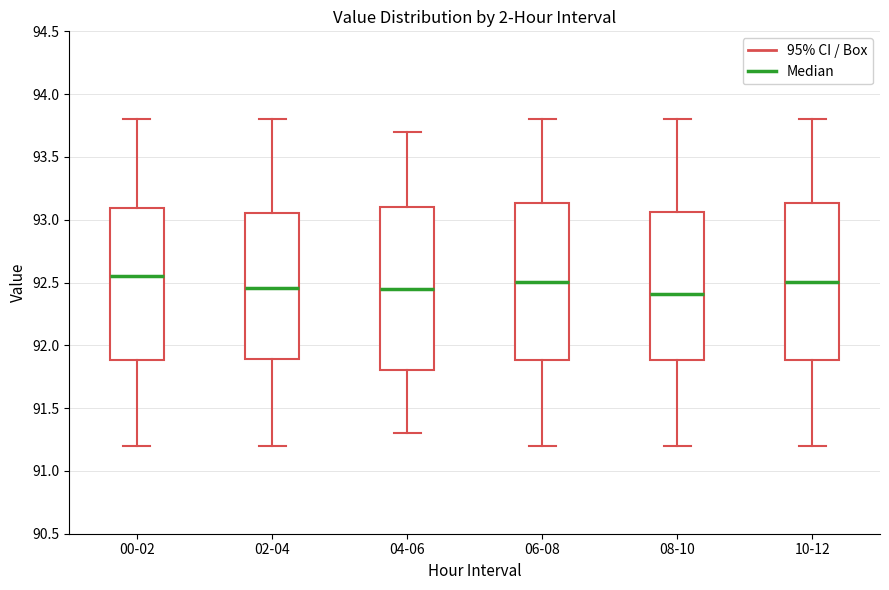

Reading left to right, read every box against the y-axis: the position of its median line, the range the box covers, and the ends of its whiskers. The values are not printed on the chart, so give them approximately, as read against the axis.

00-02: median 92.55, box 91.90 to 93.10, whiskers 91.20 to 93.80
02-04: median 92.45, box 91.90 to 93.05, whiskers 91.20 to 93.80
04-06: median 92.45, box 91.80 to 93.10, whiskers 91.30 to 93.70
06-08: median 92.50, box 91.90 to 93.15, whiskers 91.20 to 93.80
08-10: median 92.40, box 91.90 to 93.05, whiskers 91.20 to 93.80
10-12: median 92.50, box 91.90 to 93.15, whiskers 91.20 to 93.80